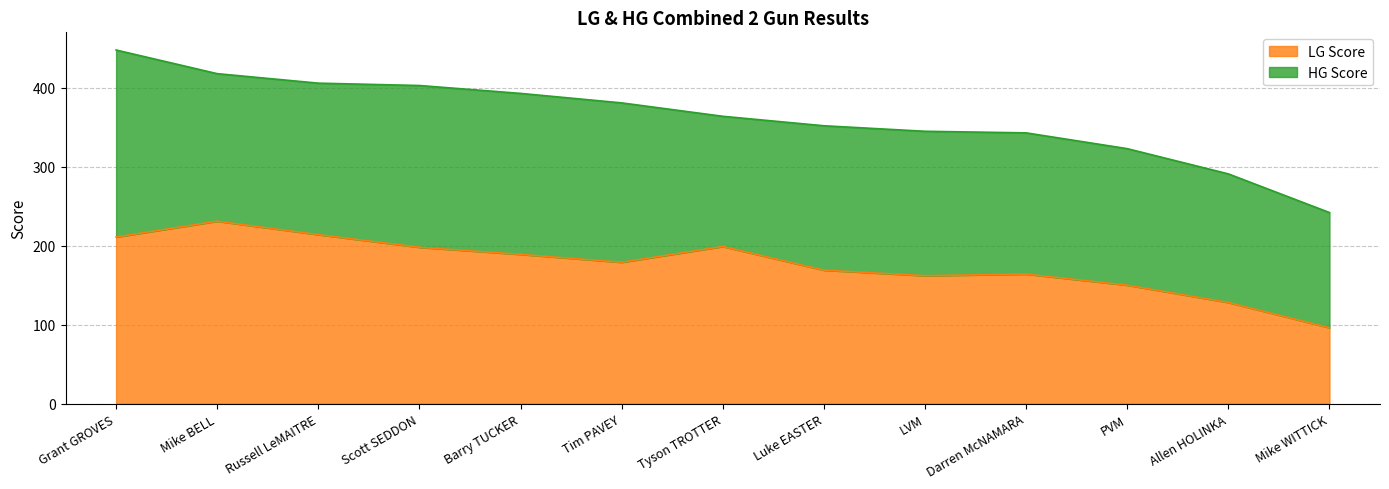

The value at Tim PAVEY is 248.5. True or false?

False